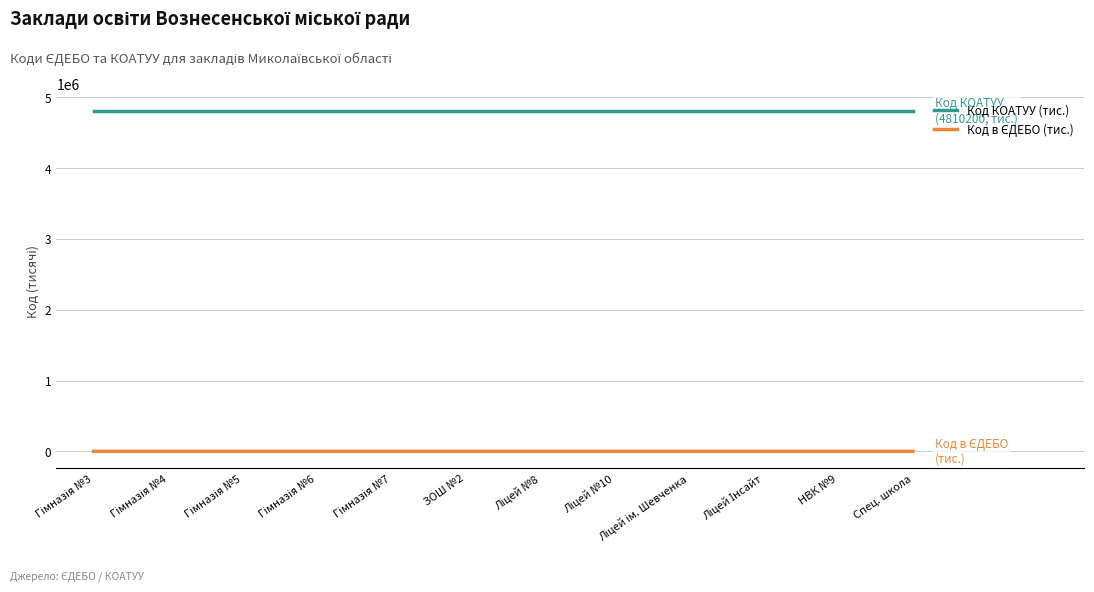

How many distinct data groups are displayed?

2